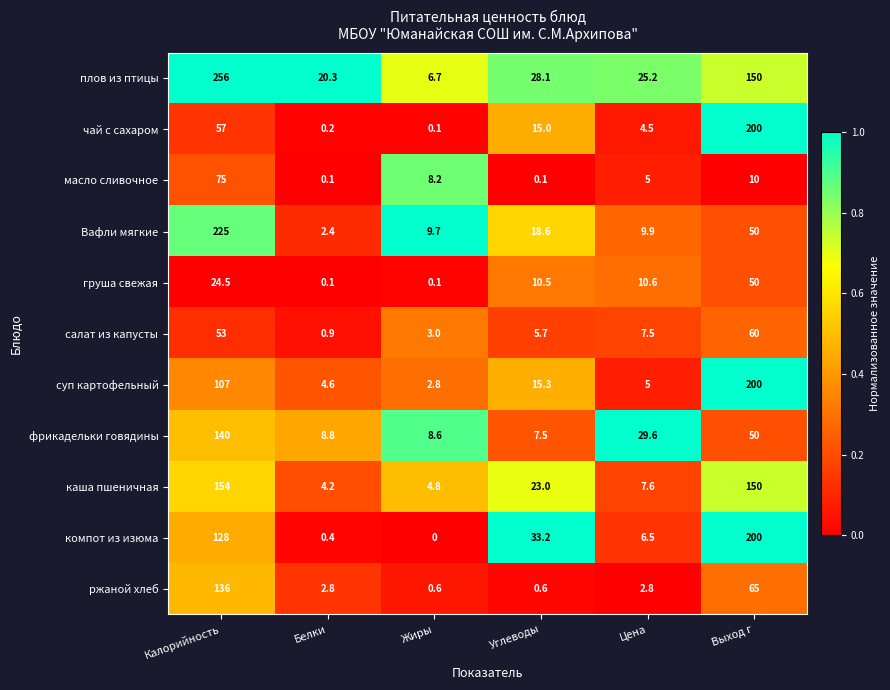

At how many categories does at least one series exceed 0?

6